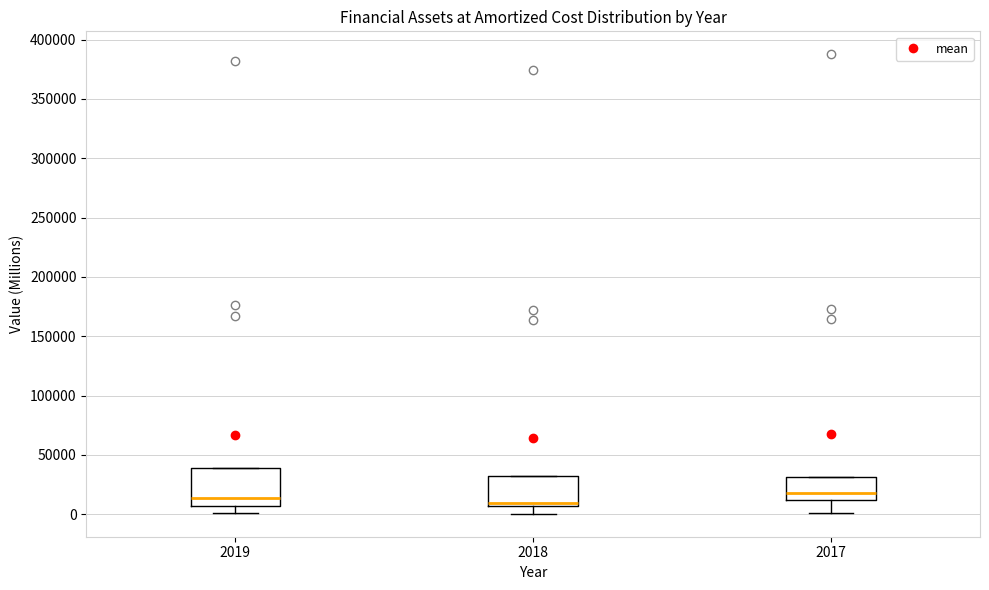

Reading left to right, transcribe this box plot: for each box, give where its median line is, the range the box spans, and where its two whiskers end, as read against the y-axis. The values are not printed on the chart, so give them approximately, as read against the axis.

2019: median 15000, box 5000 to 40000, whiskers 0 to 40000
2018: median 10000, box 5000 to 35000, whiskers 0 to 35000
2017: median 20000, box 10000 to 30000, whiskers 0 to 30000